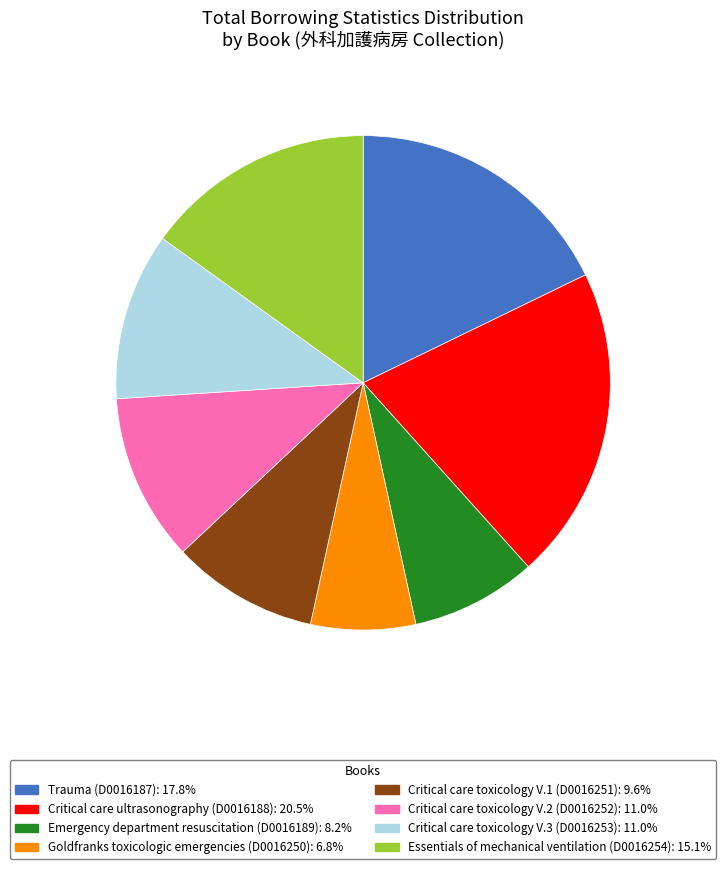

The Essentials of mechanical ventilation (D0016254) slice represents 25% of the pie. True or false?

False